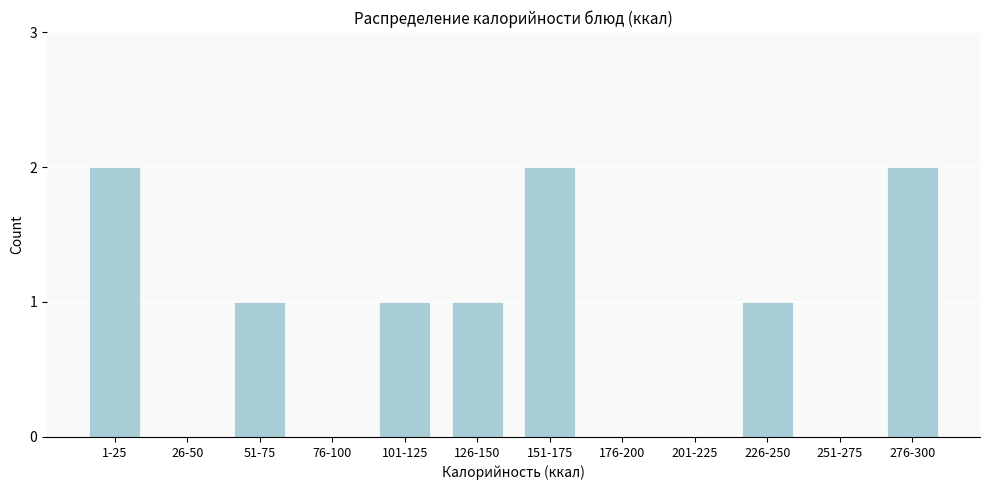

Reading left to right, list all the values displayed in this chart.

1-25=2	26-50=0	51-75=1	76-100=0	101-125=1	126-150=1	151-175=2	176-200=0	201-225=0	226-250=1	251-275=0	276-300=2